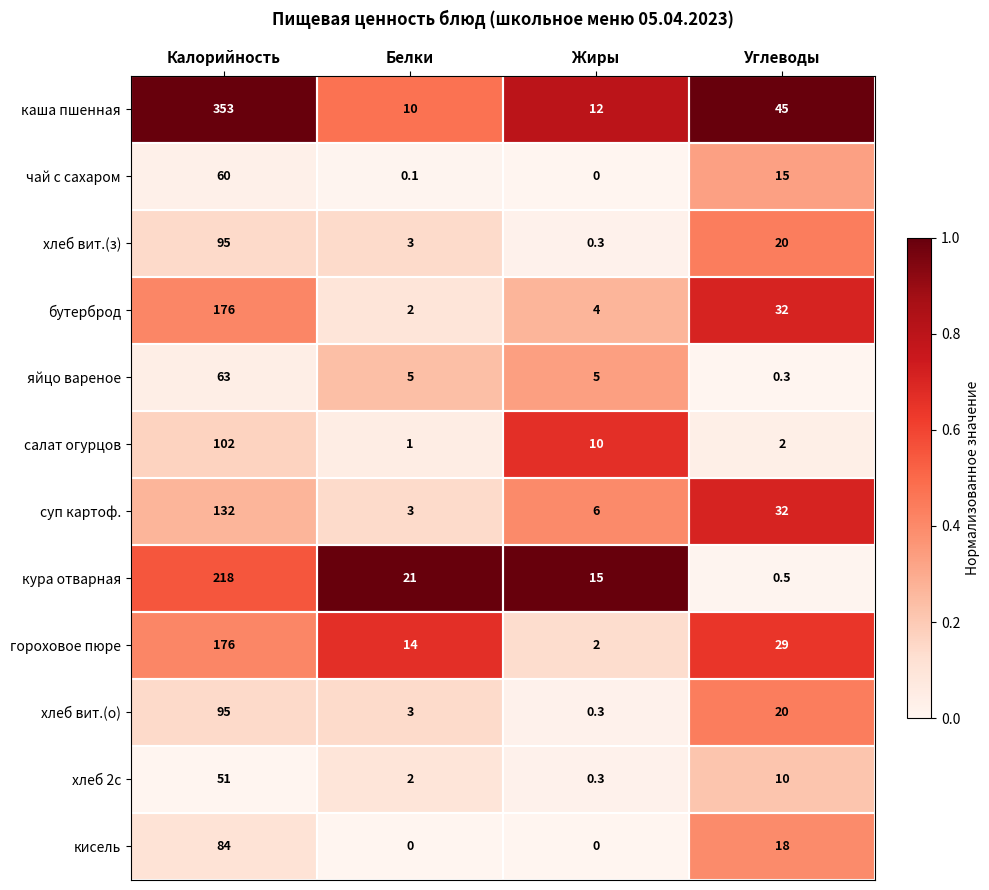

Count the number of data series in this chart.

12